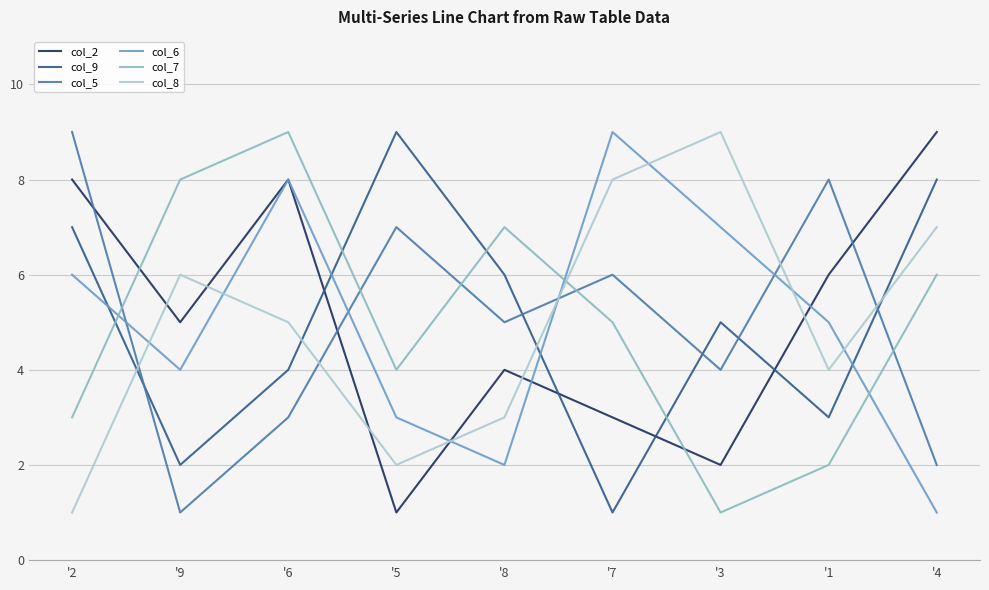

The value of col_6 at '3 is 7. True or false?

True